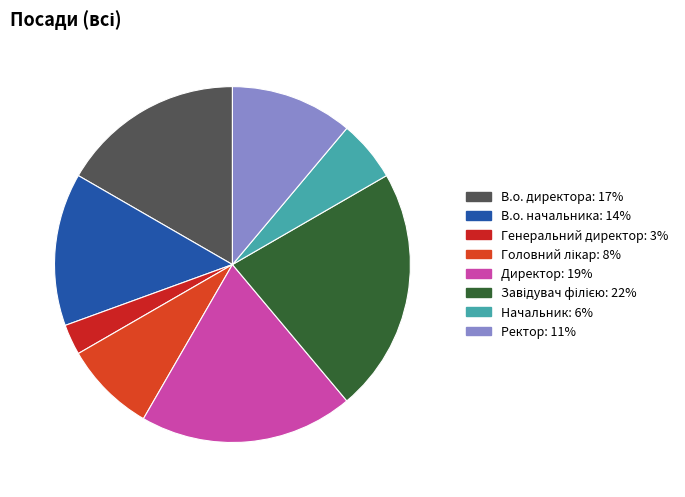

Rank the categories by value from highest to lowest.

Завідувач філією, Директор, В.о. директора, В.о. начальника, Ректор, Головний лікар, Начальник, Генеральний директор